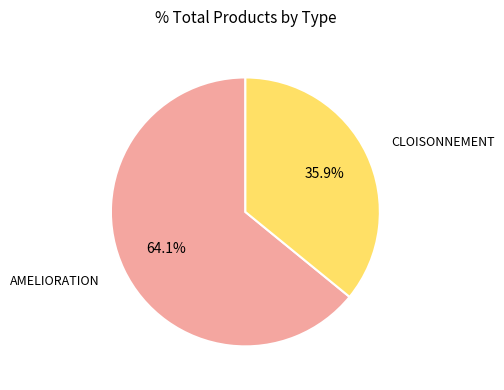

The AMELIORATION slice represents 40% of the pie. True or false?

False